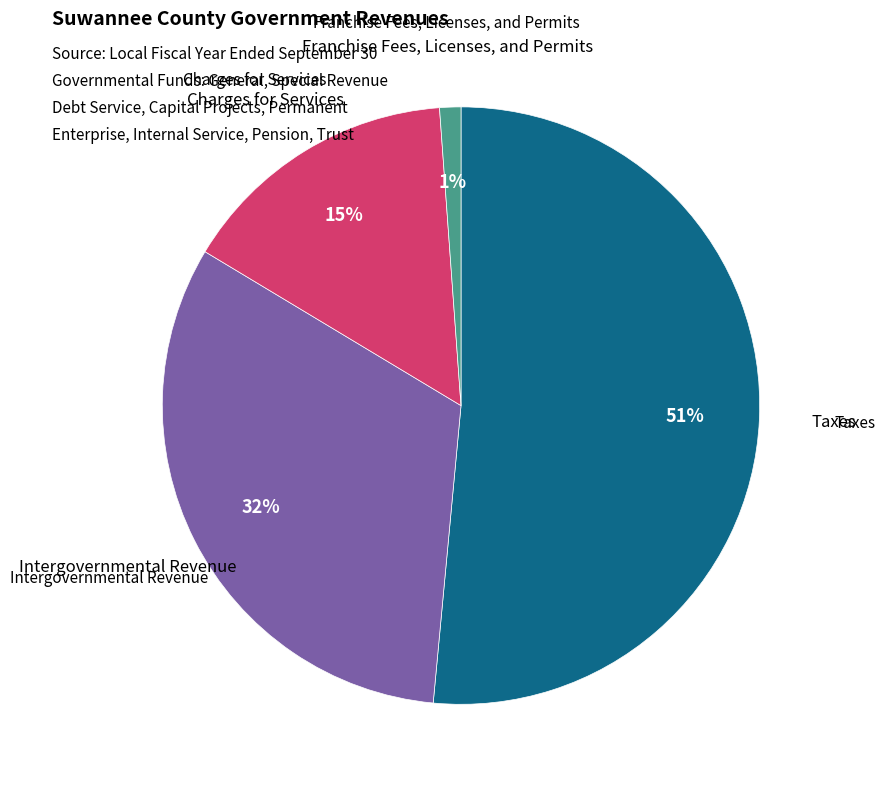

To the nearest percent, what is the average slice percentage?

25%